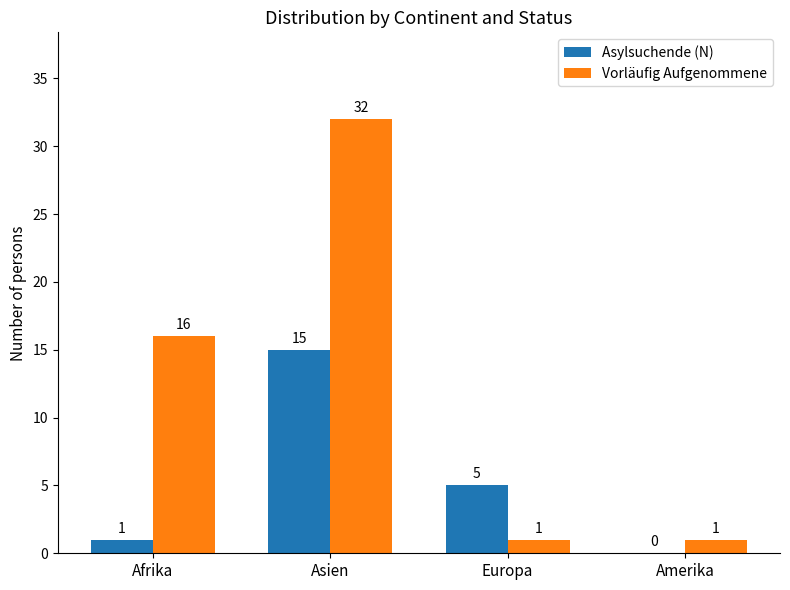

What is the maximum value for Vorläufig Aufgenommene?

32